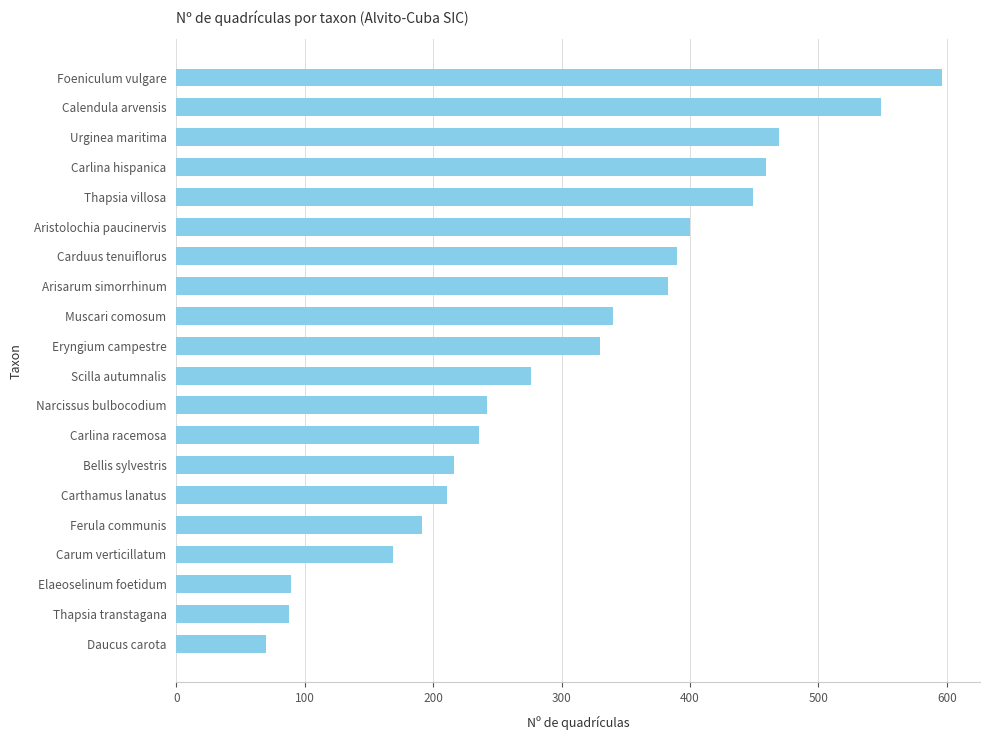

What is the greatest value displayed?

596